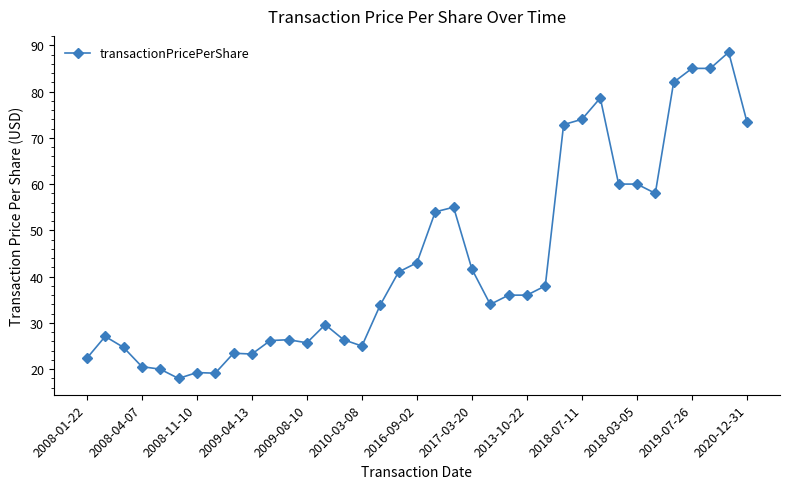

What is the value of the 14th point from the left?

29.6